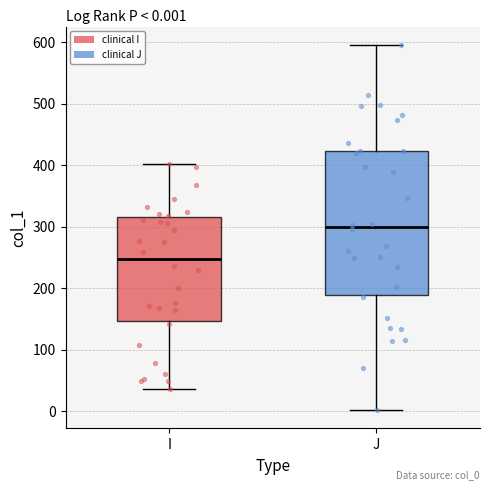

Which box has the lowest median line?

I